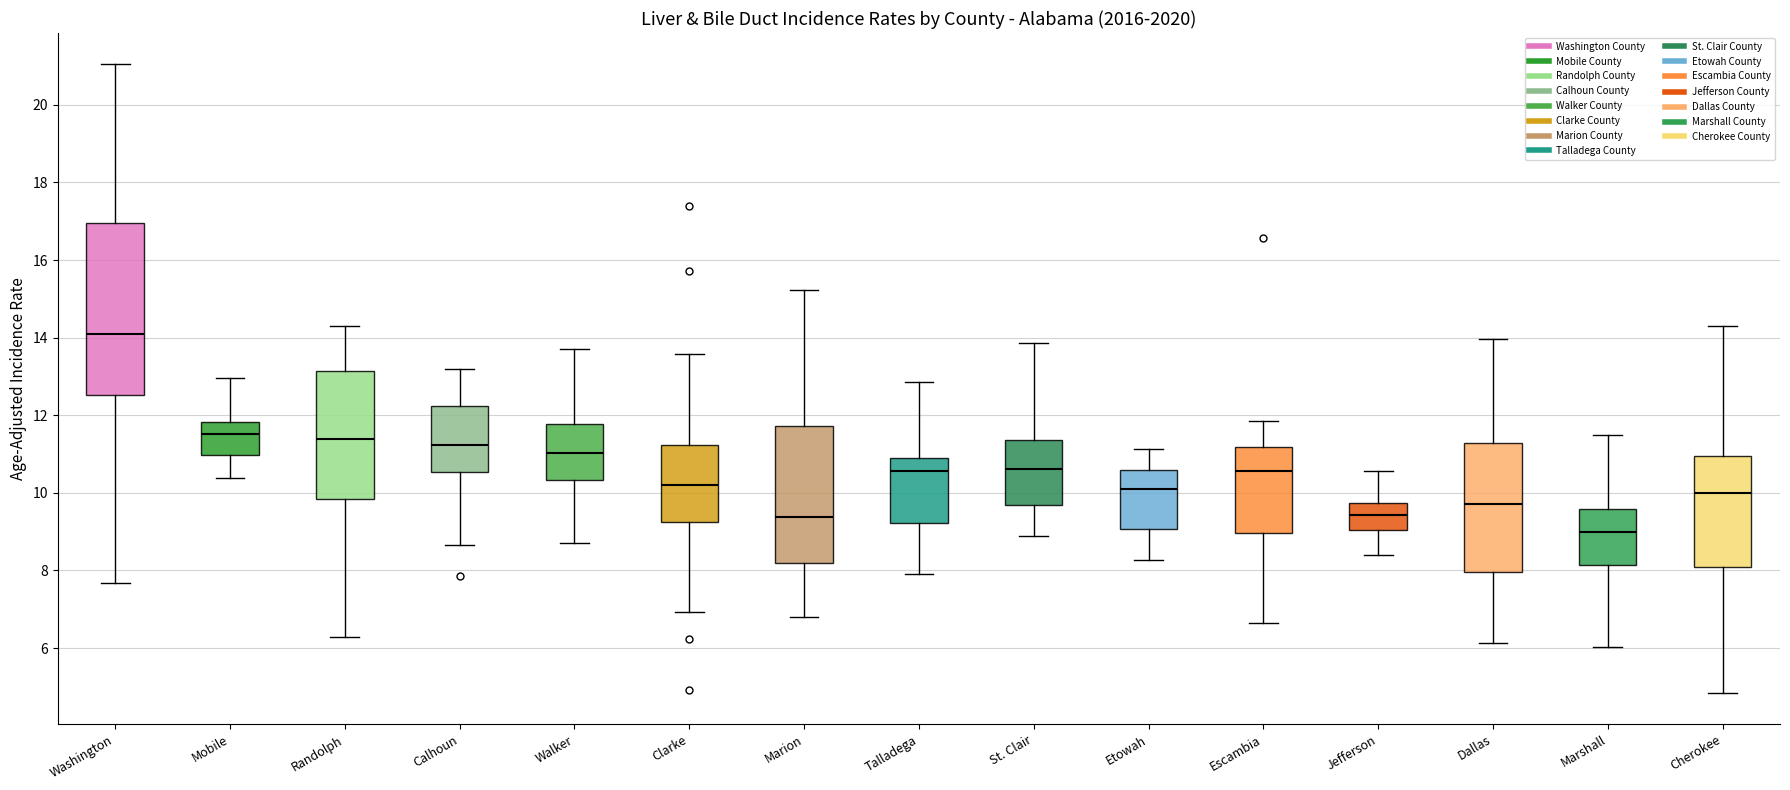

Reading left to right, read every box against the y-axis: the position of its median line, the range the box covers, and the ends of its whiskers. The values are not printed on the chart, so give them approximately, as read against the axis.

Washington: median 14.2, box 12.6 to 17.0, whiskers 7.6 to 21.0
Mobile: median 11.6, box 11.0 to 11.8, whiskers 10.4 to 13.0
Randolph: median 11.4, box 9.8 to 13.2, whiskers 6.2 to 14.4
Calhoun: median 11.2, box 10.6 to 12.2, whiskers 8.6 to 13.2
Walker: median 11.0, box 10.4 to 11.8, whiskers 8.8 to 13.8
Clarke: median 10.2, box 9.2 to 11.2, whiskers 7.0 to 13.6
Marion: median 9.4, box 8.2 to 11.8, whiskers 6.8 to 15.2
Talladega: median 10.6, box 9.2 to 10.8, whiskers 8.0 to 12.8
St. Clair: median 10.6, box 9.6 to 11.4, whiskers 8.8 to 13.8
Etowah: median 10.0, box 9.0 to 10.6, whiskers 8.2 to 11.2
Escambia: median 10.6, box 9.0 to 11.2, whiskers 6.6 to 11.8
Jefferson: median 9.4, box 9.0 to 9.8, whiskers 8.4 to 10.6
Dallas: median 9.8, box 8.0 to 11.2, whiskers 6.2 to 14.0
Marshall: median 9.0, box 8.2 to 9.6, whiskers 6.0 to 11.4
Cherokee: median 10.0, box 8.0 to 11.0, whiskers 4.8 to 14.4